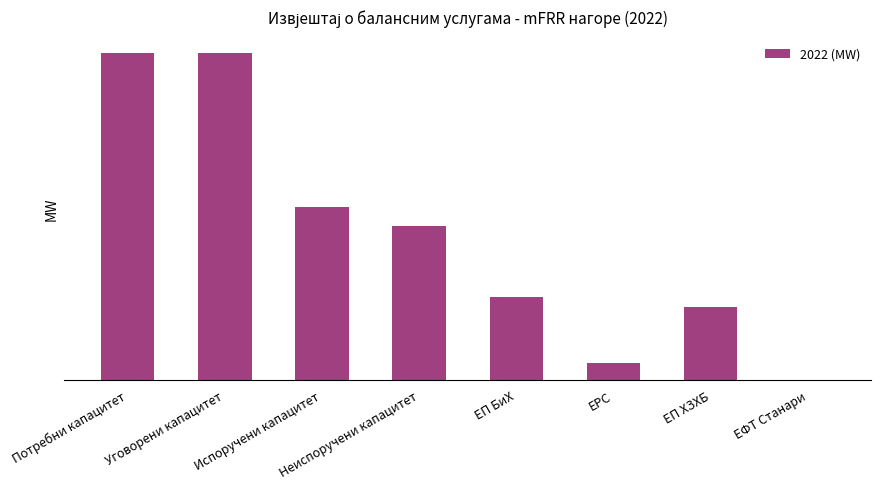

Rank the categories by value from lowest to highest.

ЕФТ Станари, ЕРС, ЕП ХЗХБ, ЕП БиХ, Неиспоручени капацитет, Испоручени капацитет, Потребни капацитет, Уговорени капацитет